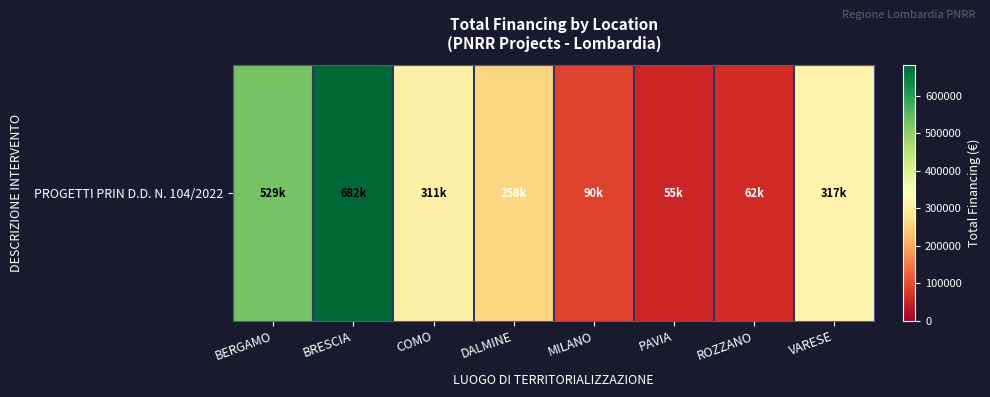

How many series are shown in this chart?

1